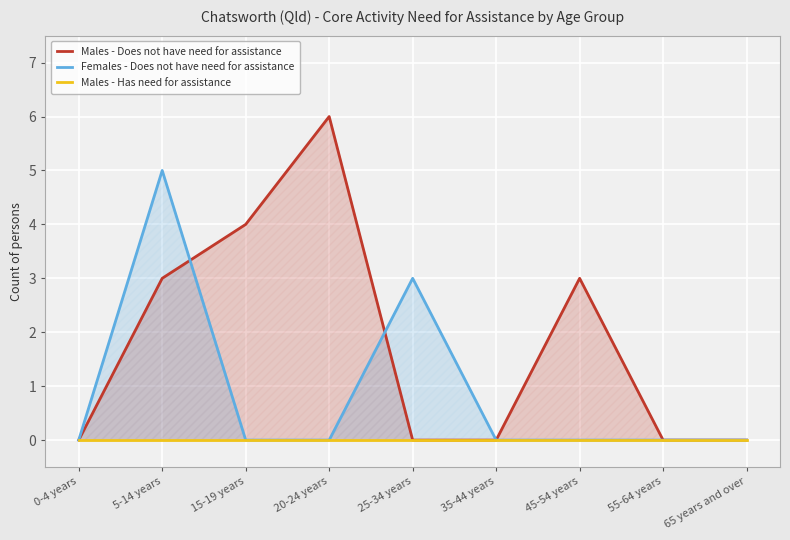

Is the value of Males - Does not have need for assistance at 5-14 years greater than the value of Males - Has need for assistance at 15-19 years?

Yes